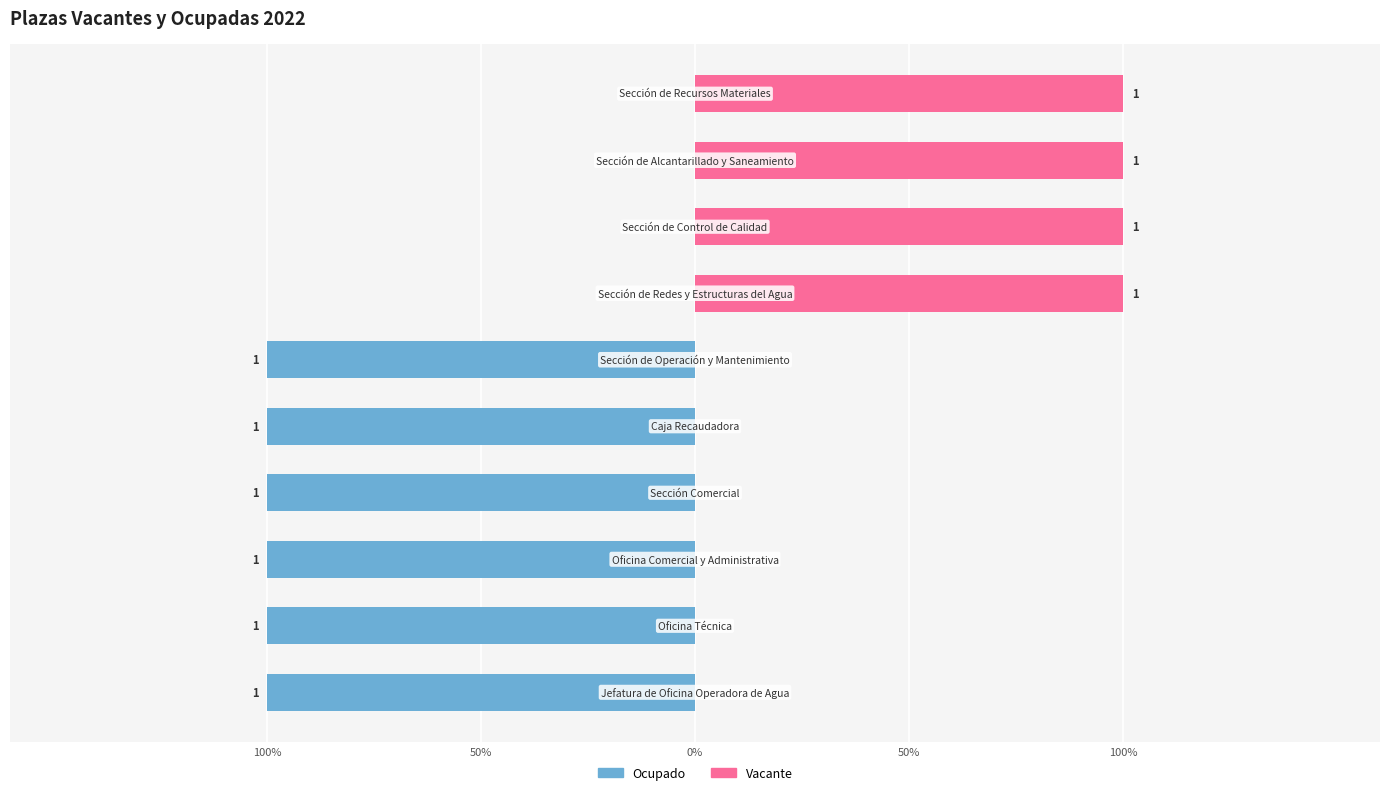

How many values in Ocupado are below zero?

6